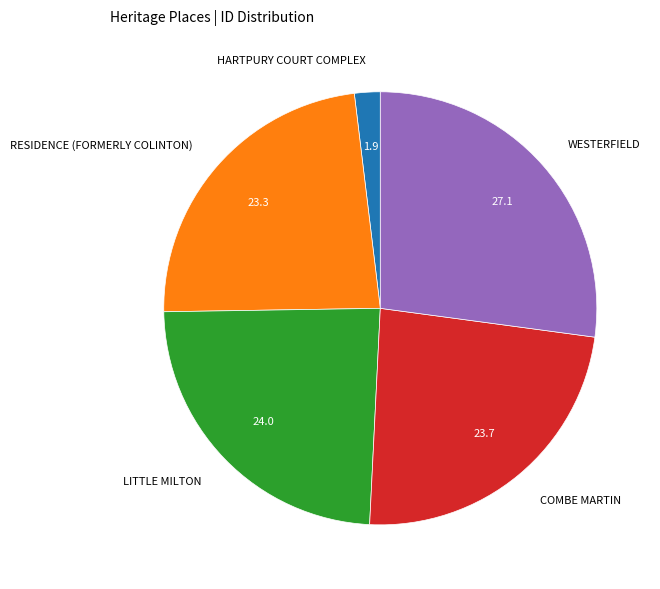

How many slices are in this pie chart?

5